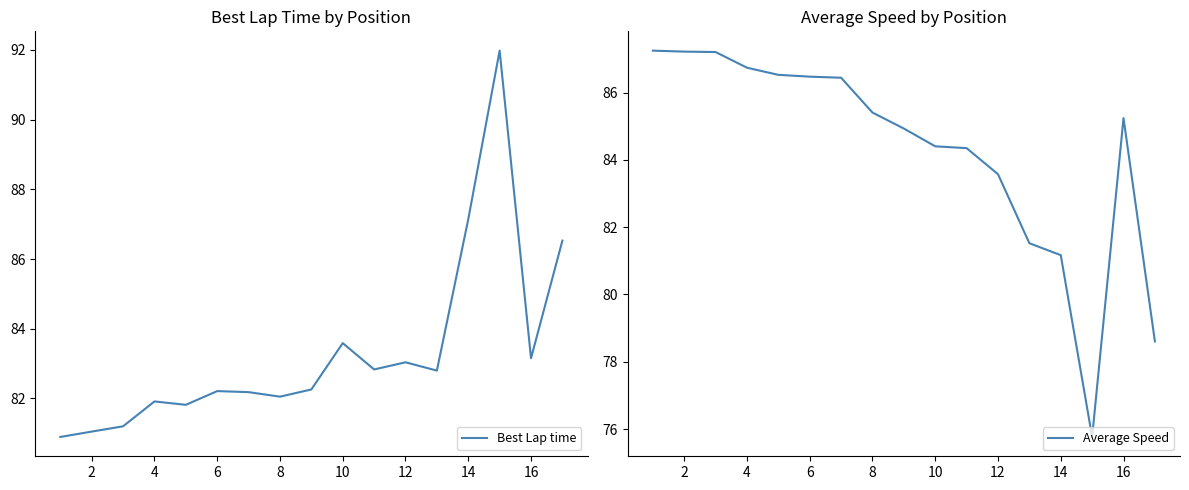

Where is Average Speed nearest to the value 81?

14